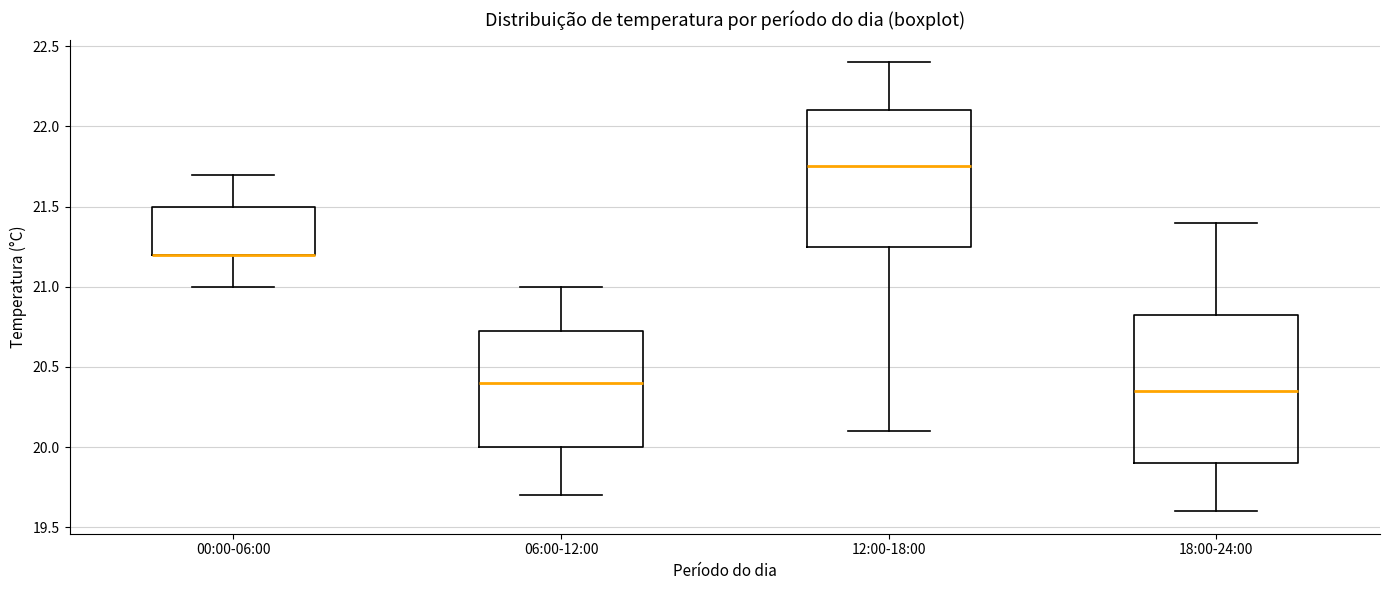

Which box is the tallest, from its lower edge to its upper edge?

18:00-24:00